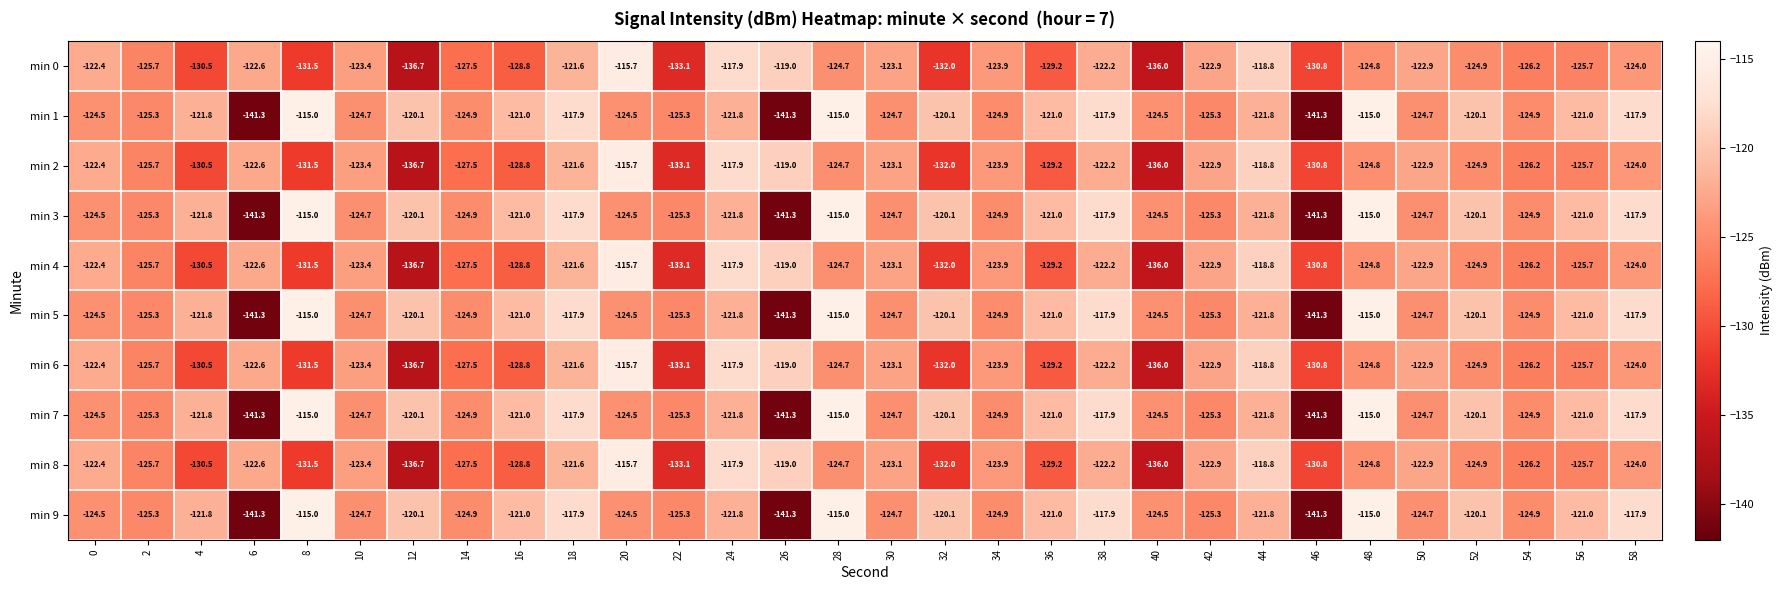

What is the difference between the maximum and minimum values in the min 7 series?

26.3